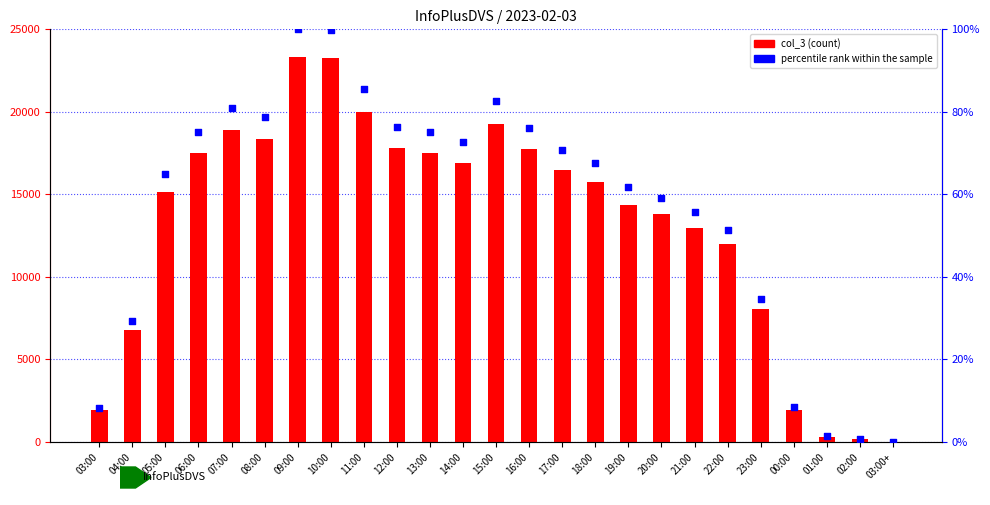

Is the value of col_3 at 14:00 greater than the value of percentile rank within the sample at 23:00?

Yes